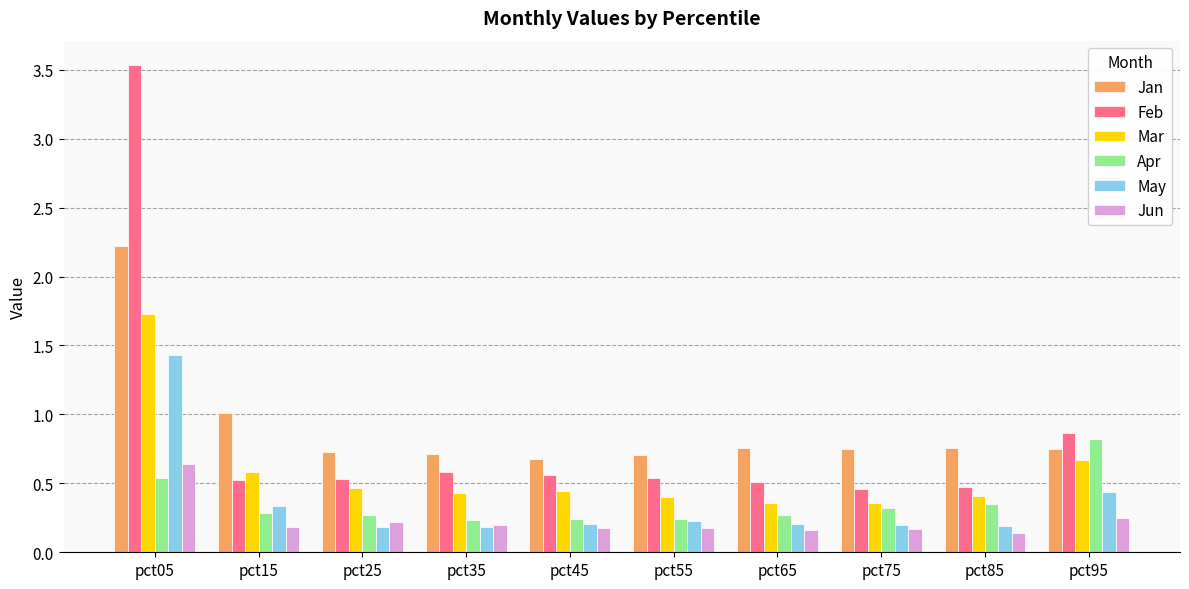

What is the approximate value of Feb at pct95?

0.9